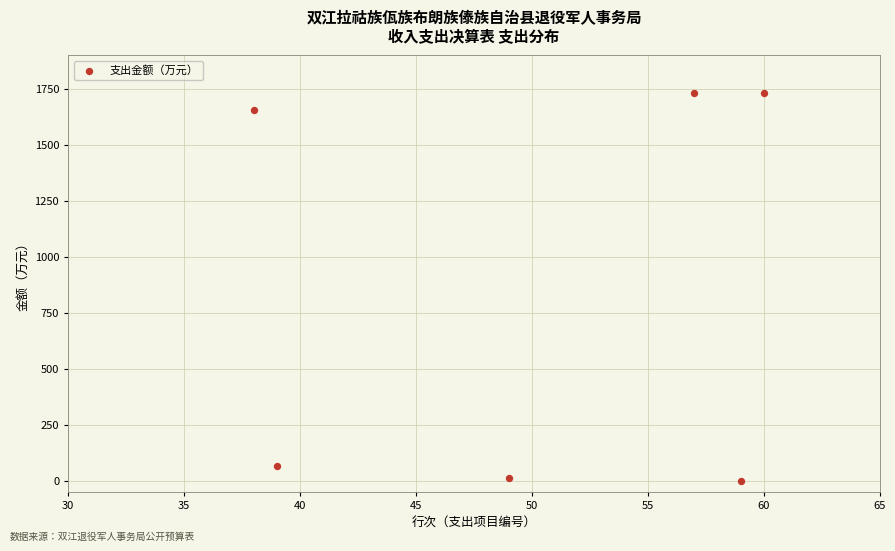

What is the range of X values (max minus min)?

22.0